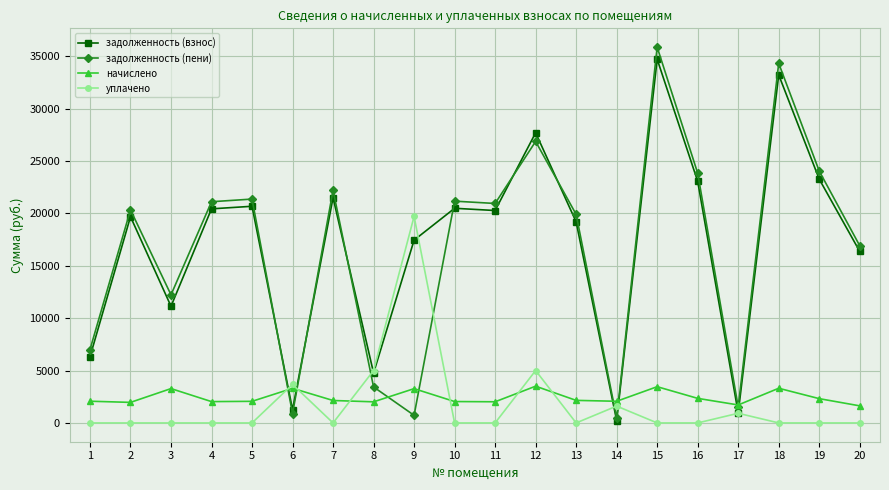

What is the value of the начислено point at the 16th from the left?

2344.3